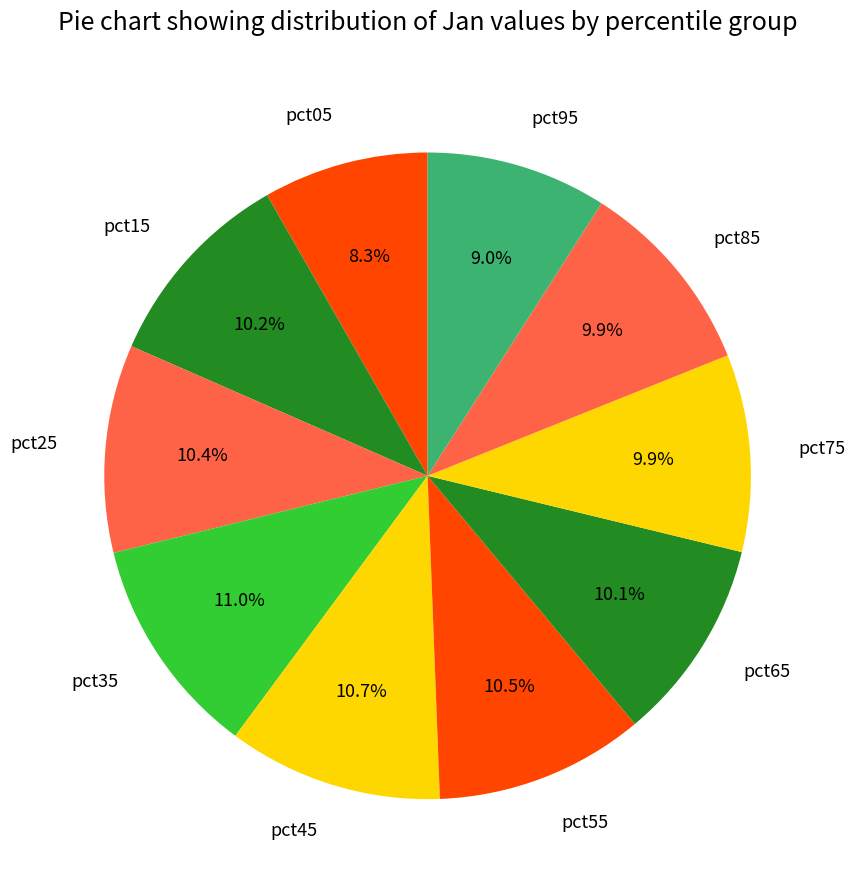

Is the sum of pct75 and pct35 greater than half?

No